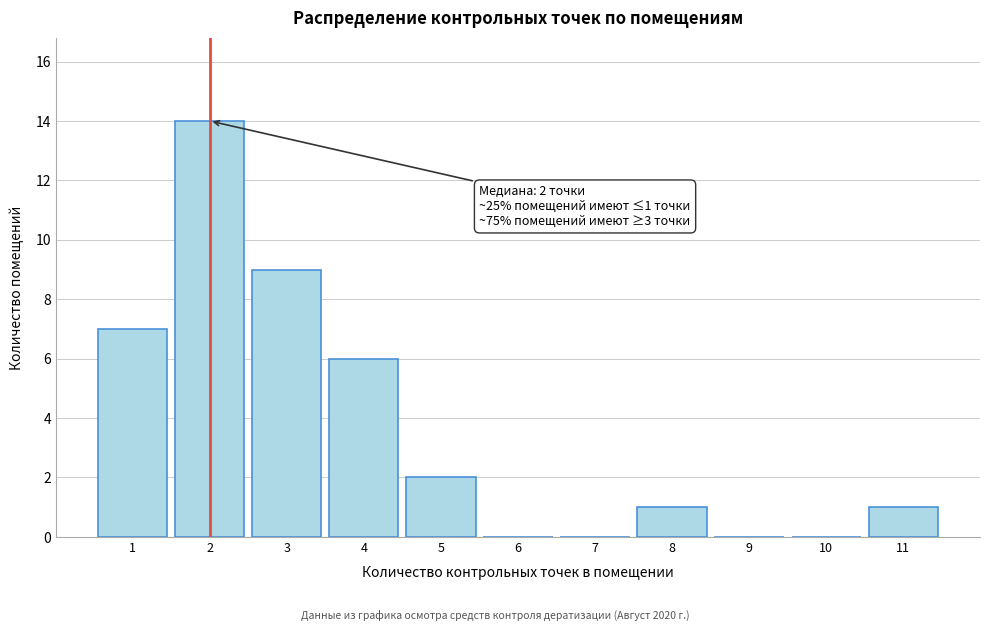

Over which range of the x-axis is the bar tallest?

1.5 to 2.5